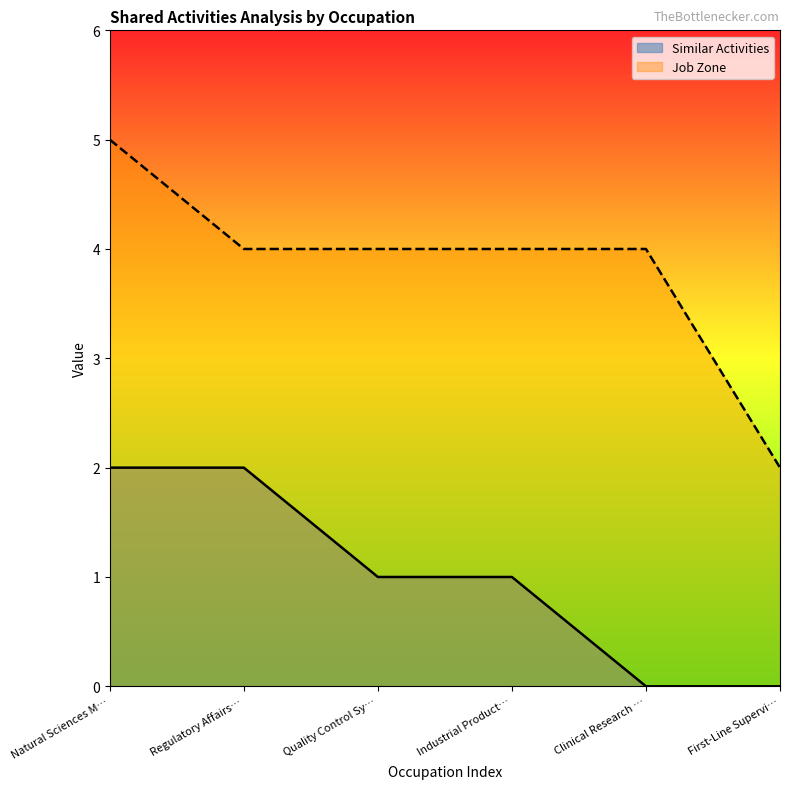

Is the value of Similar Activities at Industrial Product… greater than the value of Job Zone at Quality Control Sy…?

No